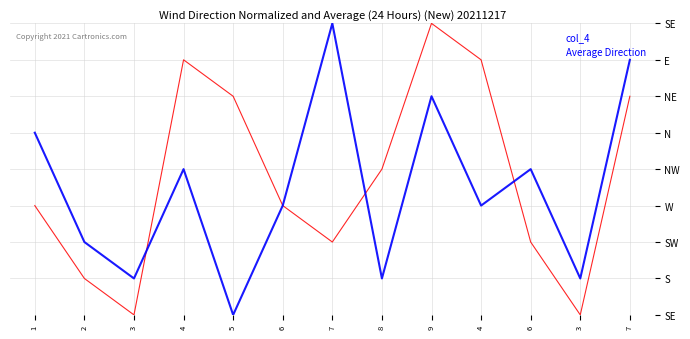

Is it true that col_4 equals 13 at 9?

False